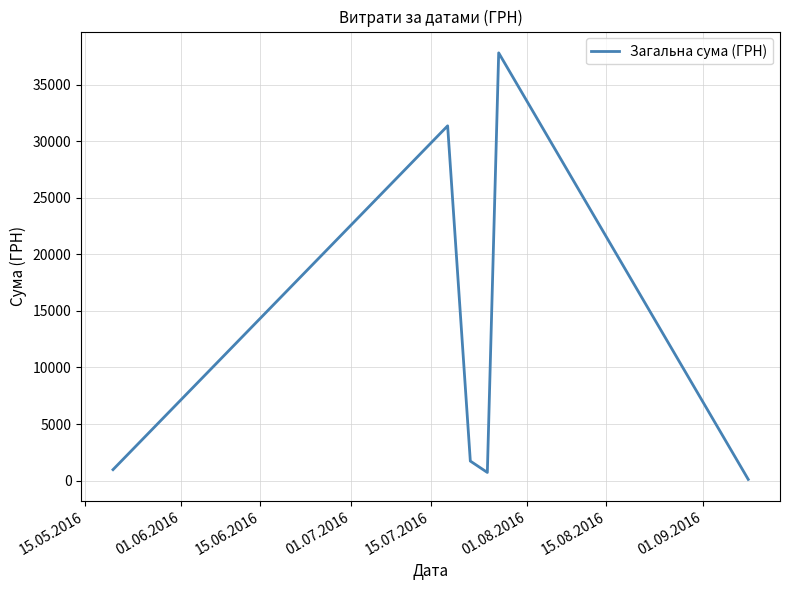

Reading left to right, list all the values displayed in this chart.

967.0	31363.0	1724.6	718.0	37812.5	104.5